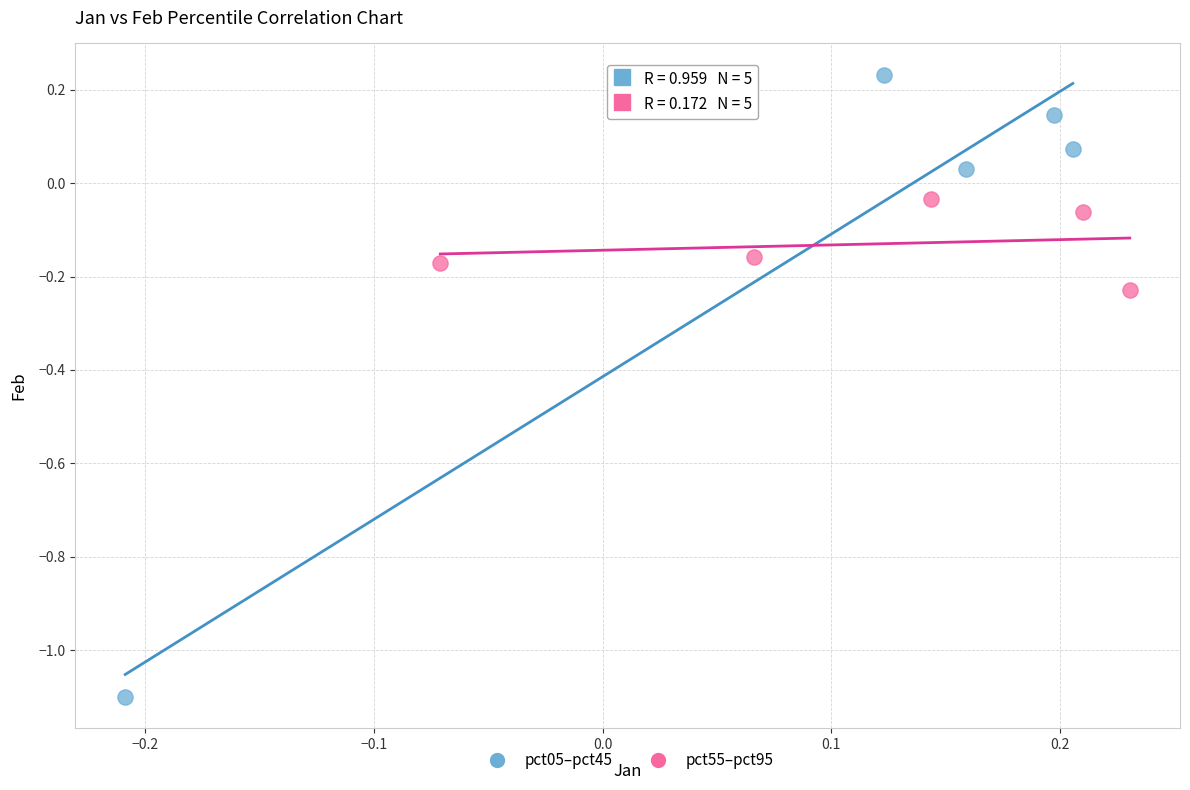

Which series reaches the maximum Y coordinate?

pct05–pct45